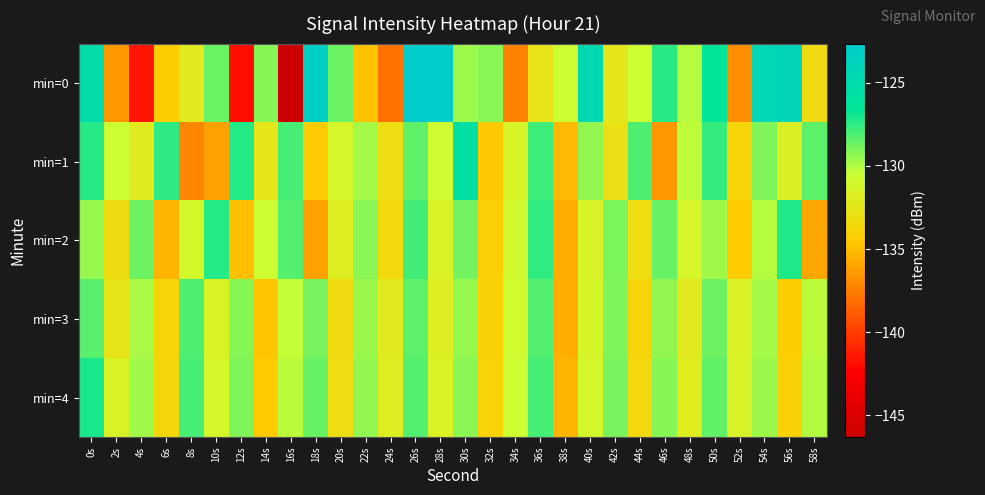

Reading right to left, list all the values displayed in this chart.

min=0: 58s=-133.3	56s=-124.1	54s=-124.5	52s=-136.8	50s=-126.6	48s=-130.1	46s=-127.4	44s=-130.6	42s=-132.4	40s=-124.8	38s=-130.5	36s=-132.6	34s=-137.3	32s=-129.2	30s=-129.7	28s=-122.9	26s=-122.6	24s=-138.0	22s=-134.8	20s=-128.7	18s=-123.3	16s=-146.3	14s=-129.2	12s=-141.8	10s=-128.6	8s=-132.1	6s=-134.4	4s=-141.6	2s=-136.5	0s=-125.1
min=1: 58s=-128.4	56s=-131.7	54s=-129.1	52s=-133.8	50s=-127.6	48s=-130.3	46s=-136.5	44s=-128.1	42s=-132.9	40s=-129.4	38s=-135.2	36s=-127.8	34s=-131.3	32s=-134.6	30s=-125.9	28s=-130.7	26s=-128.5	24s=-133.1	22s=-129.8	20s=-131.2	18s=-134.4	16s=-128.0	14s=-132.5	12s=-127.3	10s=-136.1	8s=-137.1	6s=-127.5	4s=-132.1	2s=-130.5	0s=-127.3
min=2: 58s=-135.9	56s=-127.2	54s=-130.1	52s=-134.4	50s=-129.7	48s=-131.2	46s=-128.6	44s=-133.1	42s=-129.0	40s=-131.4	38s=-135.7	36s=-127.5	34s=-130.9	32s=-134.2	30s=-128.8	28s=-131.6	26s=-127.9	24s=-133.5	22s=-129.3	20s=-131.8	18s=-136.1	16s=-128.2	14s=-130.6	12s=-134.9	10s=-127.3	8s=-131.1	6s=-135.4	4s=-128.7	2s=-133.2	0s=-129.5
min=3: 58s=-130.2	56s=-134.3	54s=-129.8	52s=-131.6	50s=-128.7	48s=-132.2	46s=-129.4	44s=-133.7	42s=-129.1	40s=-131.3	38s=-135.6	36s=-128.2	34s=-130.8	32s=-134.1	30s=-129.5	28s=-131.8	26s=-128.4	24s=-132.1	22s=-129.6	20s=-133.3	18s=-128.9	16s=-130.4	14s=-134.7	12s=-129.2	10s=-131.5	8s=-128.1	6s=-133.8	4s=-129.9	2s=-132.6	0s=-128.3
min=4: 58s=-130.0	56s=-134.1	54s=-129.6	52s=-131.4	50s=-128.5	48s=-132.0	46s=-129.2	44s=-133.5	42s=-128.9	40s=-131.1	38s=-135.4	36s=-128.0	34s=-130.6	32s=-133.9	30s=-129.3	28s=-131.6	26s=-128.2	24s=-131.9	22s=-129.4	20s=-133.1	18s=-128.6	16s=-130.2	14s=-134.5	12s=-129.1	10s=-131.2	8s=-128.0	6s=-133.6	4s=-129.7	2s=-131.4	0s=-127.1